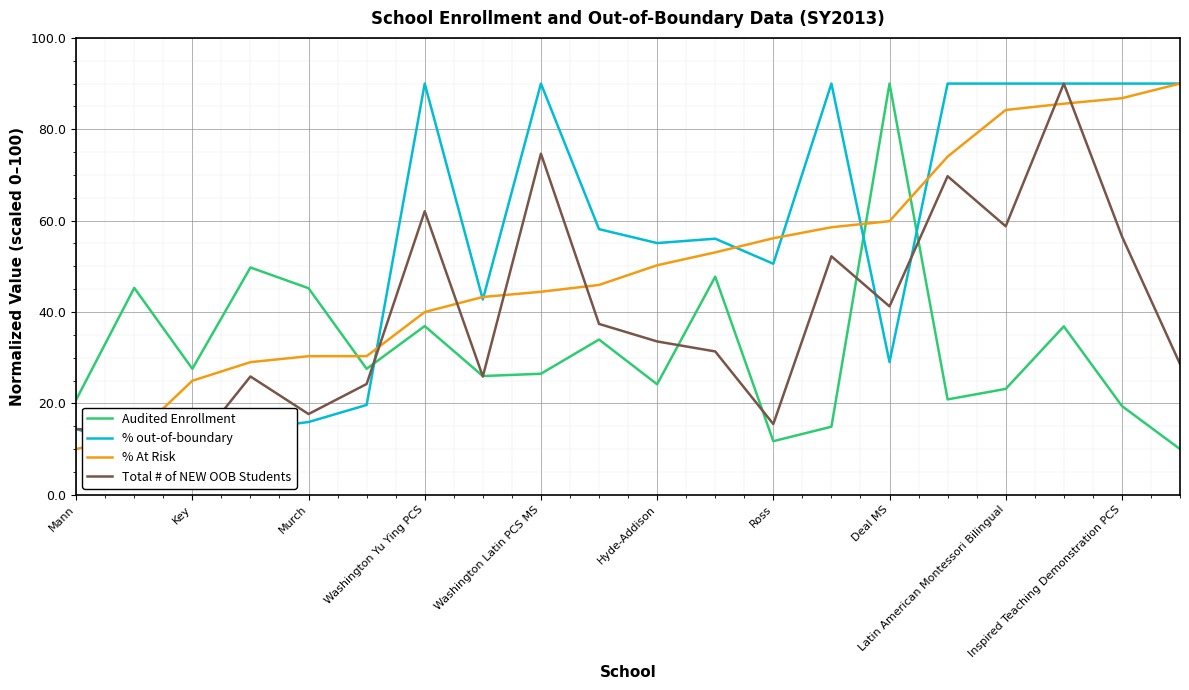

What is the minimum value shown in the chart?

10.0